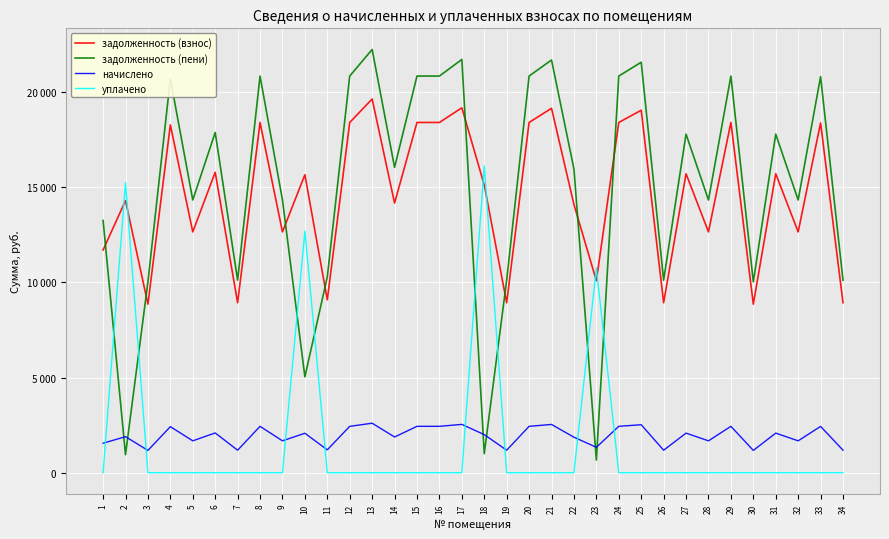

Between which two adjacent categories do задолженность (пени) and начислено first intersect?

1 and 2